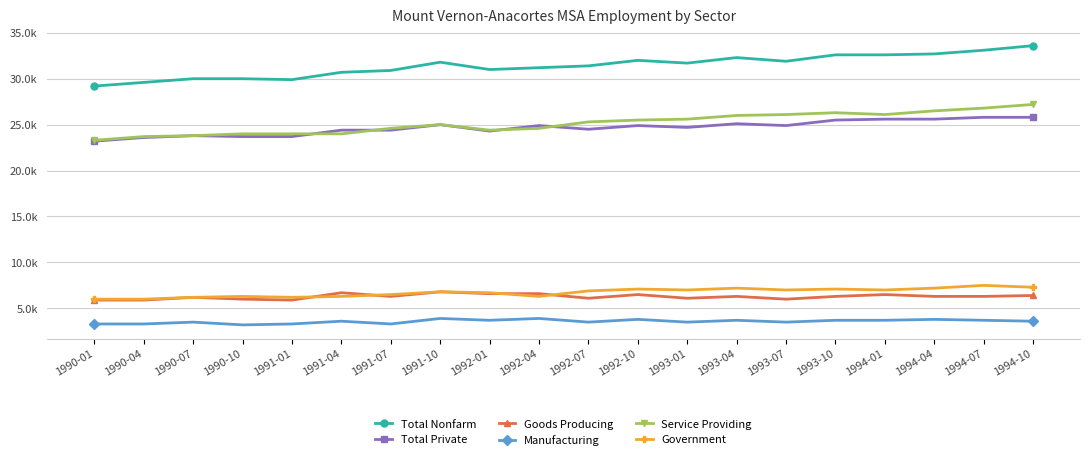

What is the difference between the highest and lowest values at 1994-04?

28900